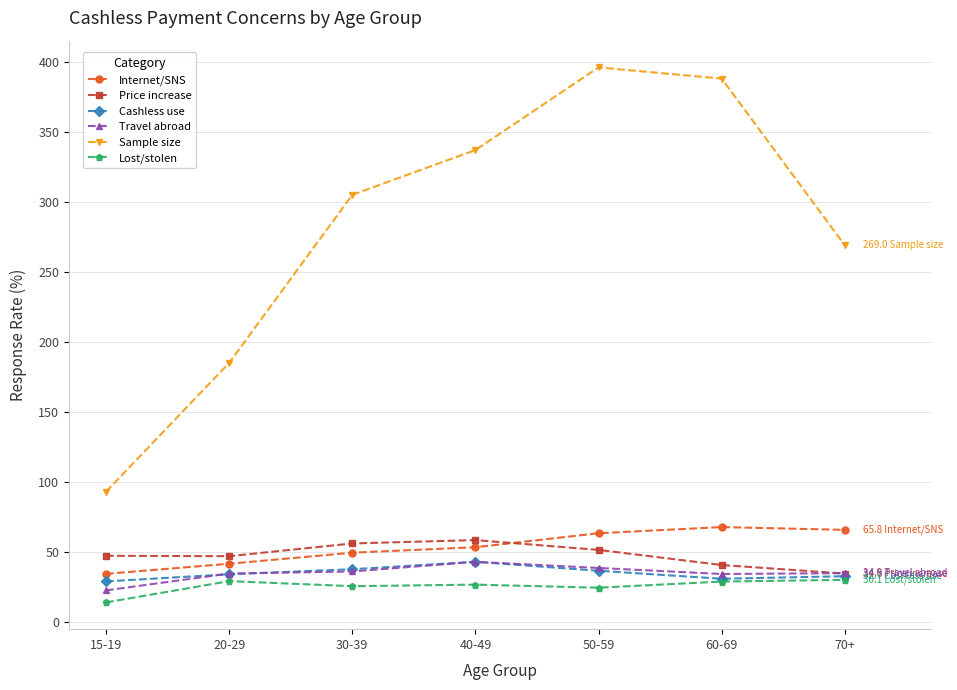

Does the chart display data point markers on the line(s)?

Yes